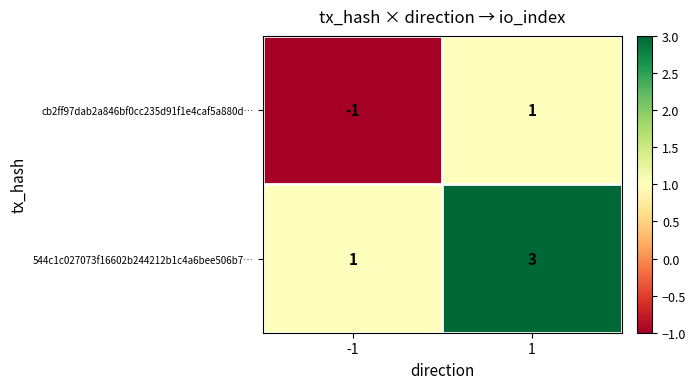

What is the maximum value for 544c1c027073f16602b244212b1c4a6bee506b7…?

3